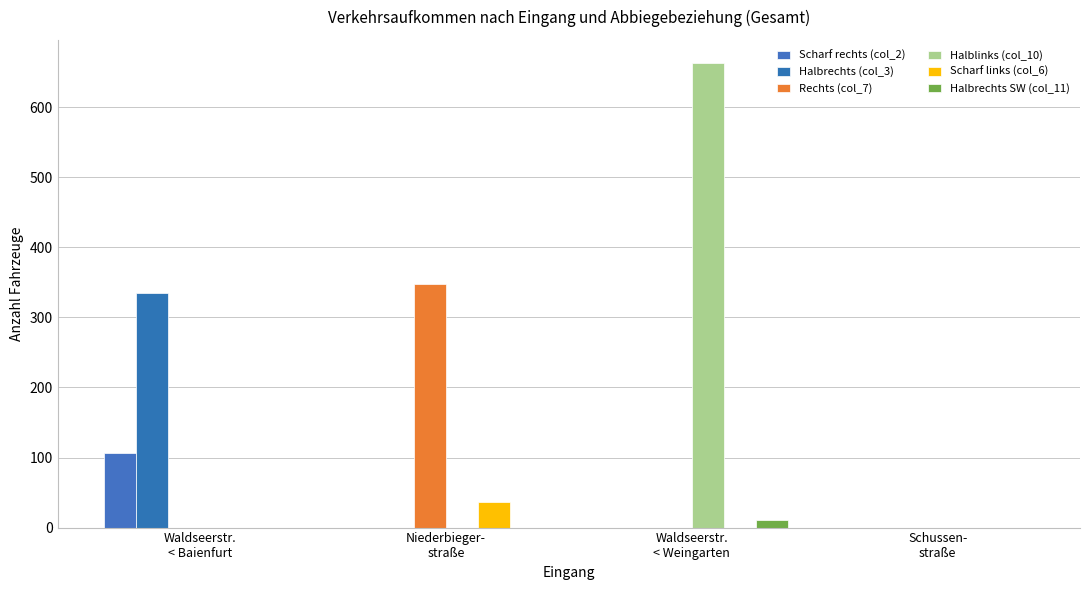

At Niederbieger-
straße, list the series in order from smallest to largest.

Scharf rechts (col_2), Halbrechts (col_3), Halblinks (col_10), Halbrechts SW (col_11), Scharf links (col_6), Rechts (col_7)